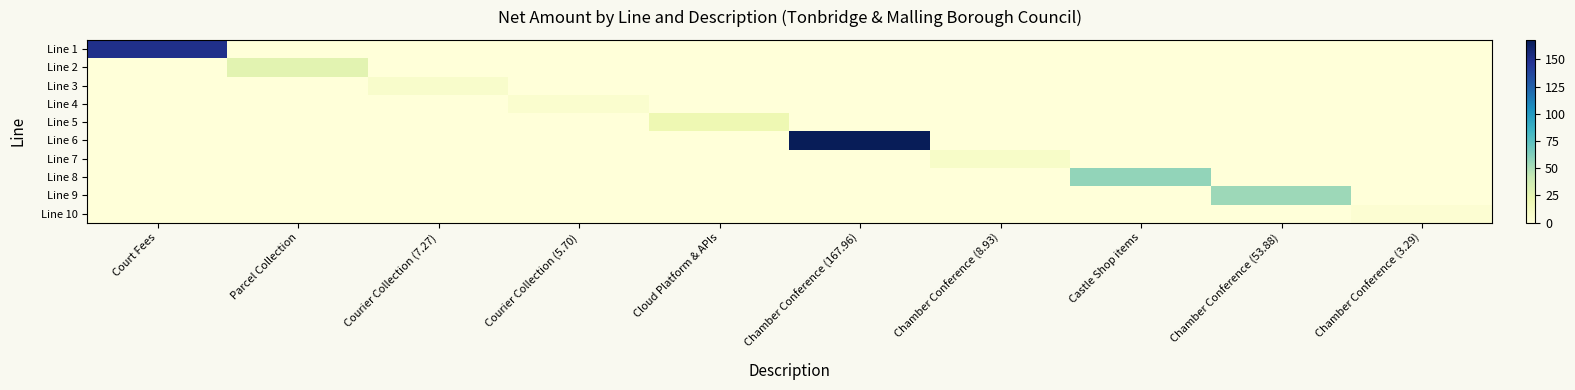

Rank the series by their maximum value, from lowest to highest.

Line 10, Line 4, Line 3, Line 7, Line 5, Line 2, Line 9, Line 8, Line 1, Line 6